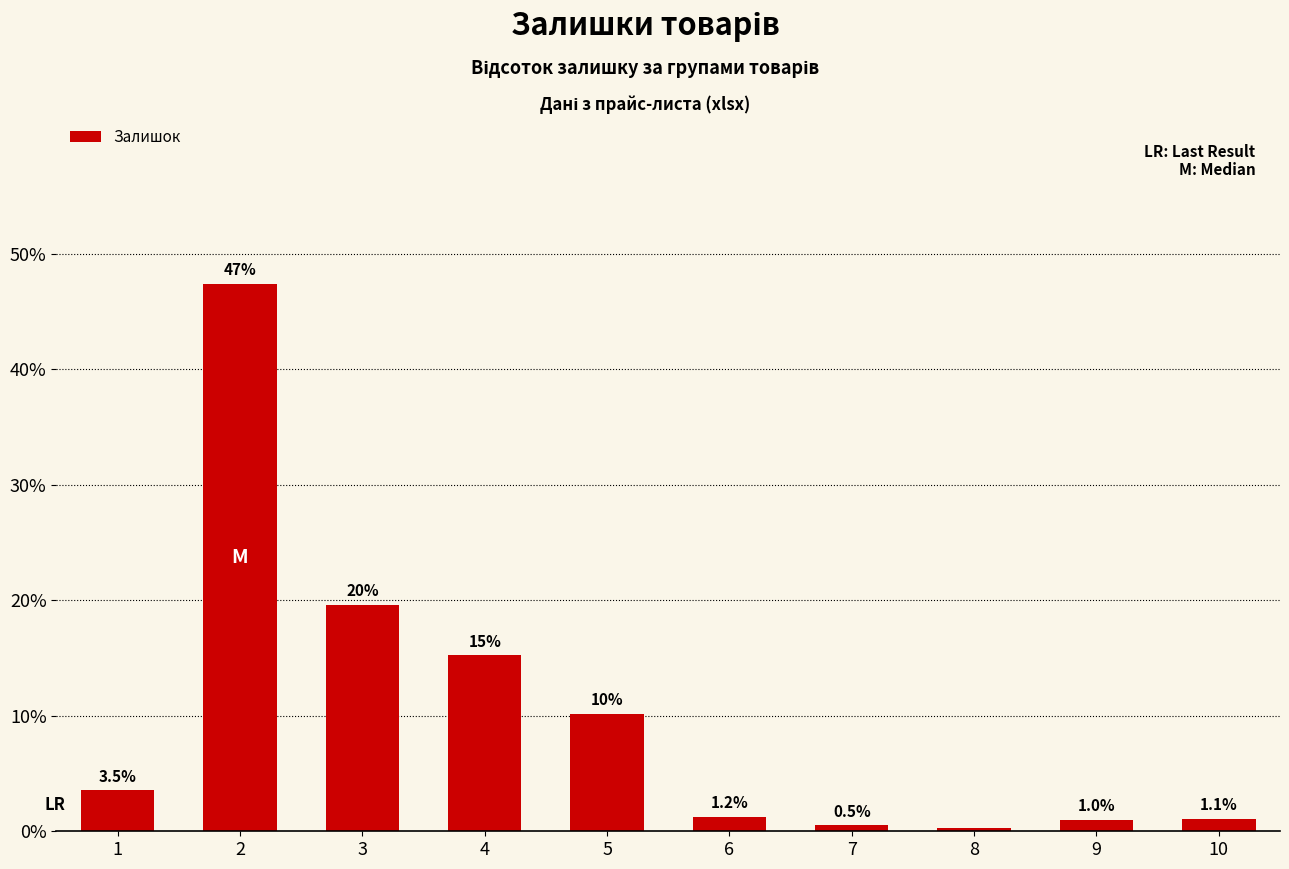

What is the change in value from 8 to 9?

+0.6